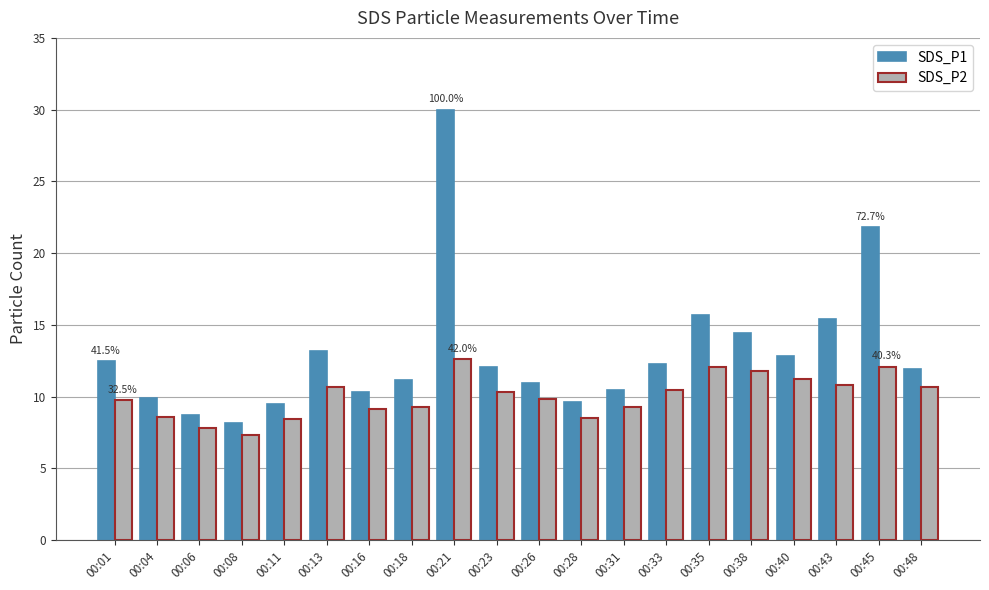

What is the maximum value for SDS_P2?

12.6